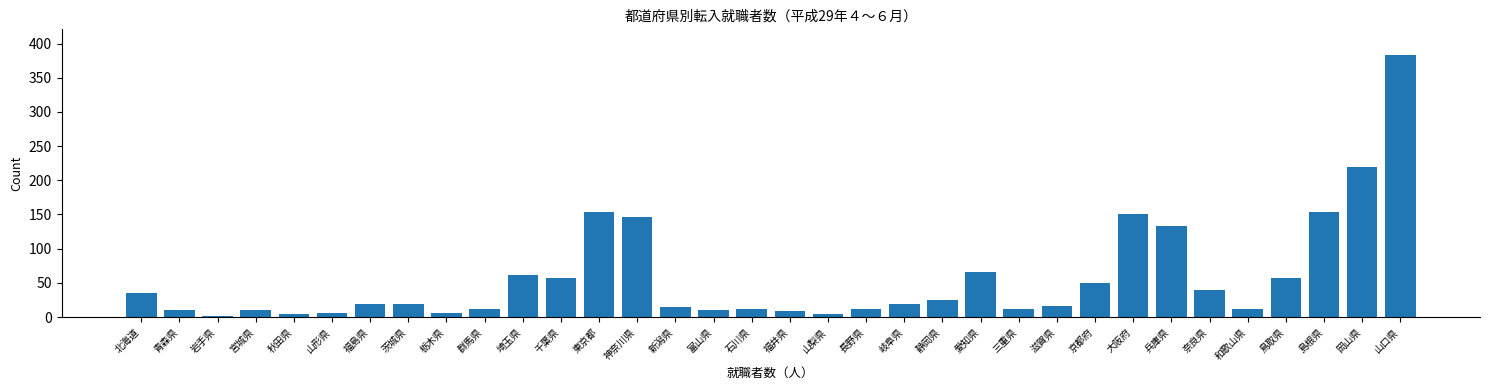

At which label is the value closest to 192?

岡山県